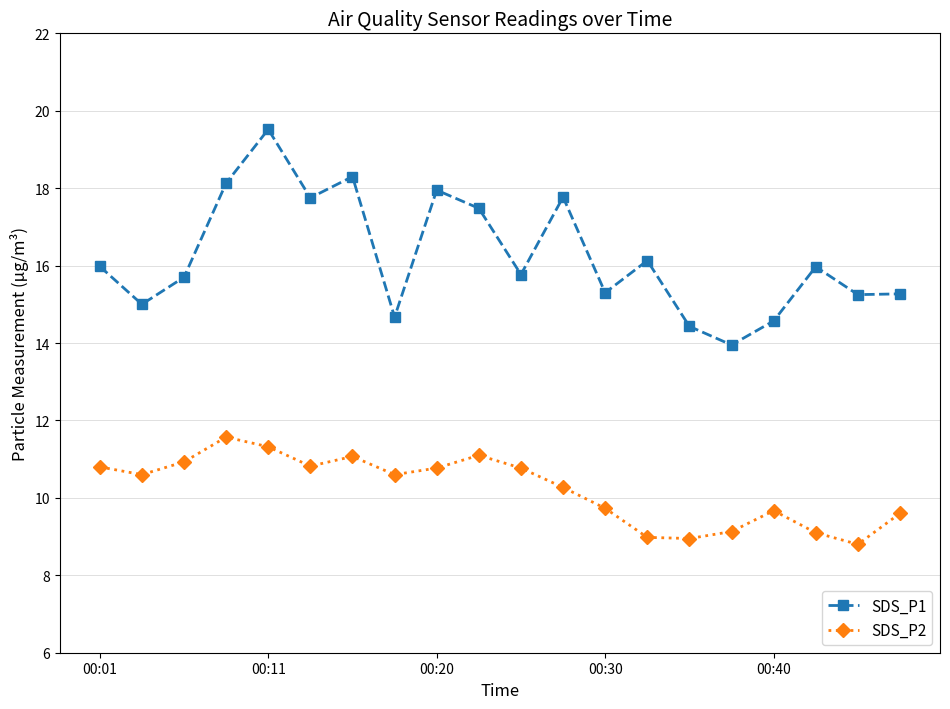

Rank the series by their maximum value, from lowest to highest.

SDS_P2, SDS_P1